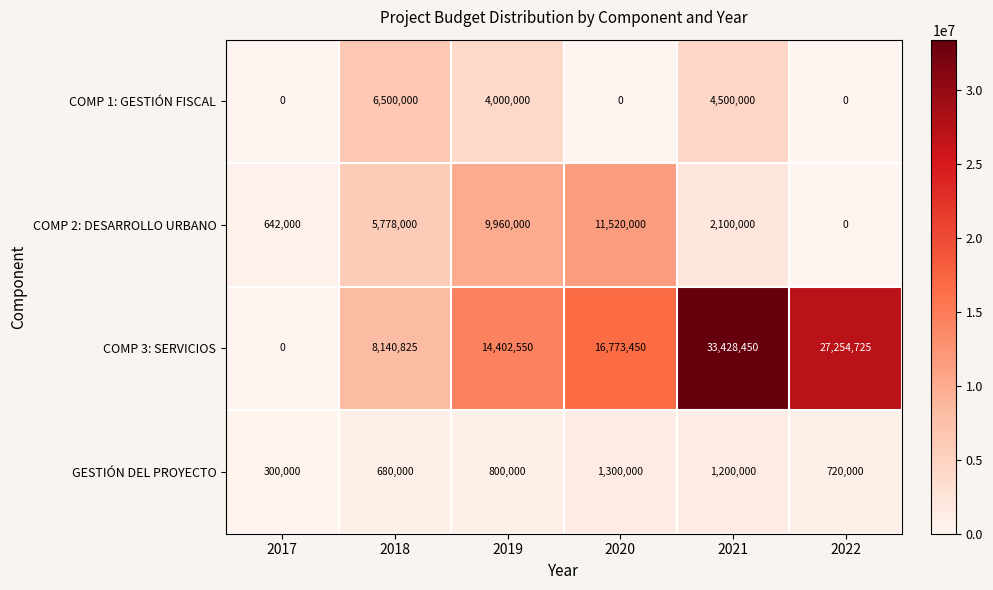

What is the sum of the COMP 3: SERVICIOS values at 2022 and 2017?

27254725